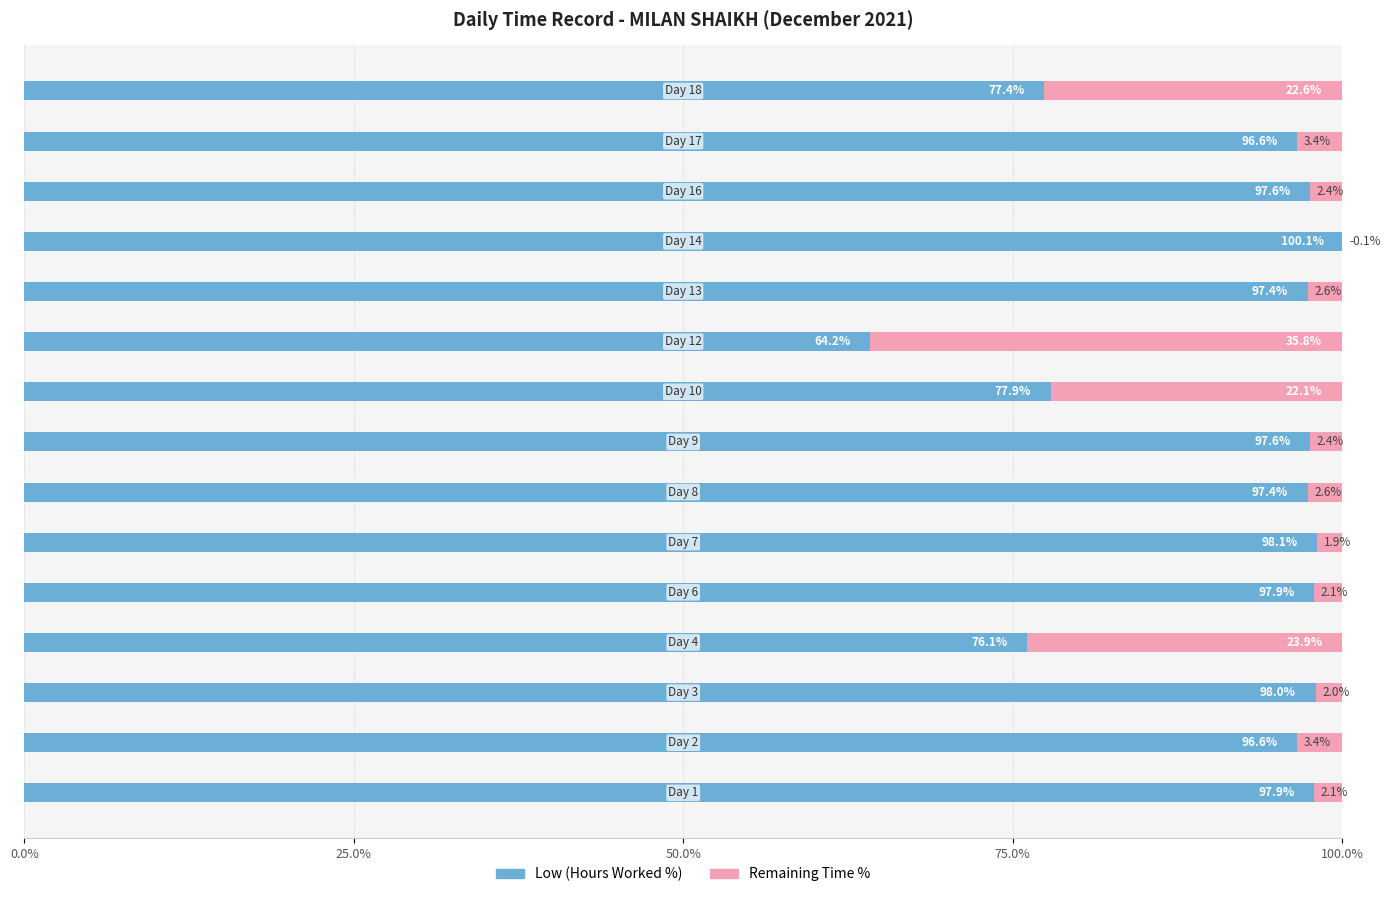

What position from the right is 13?

2